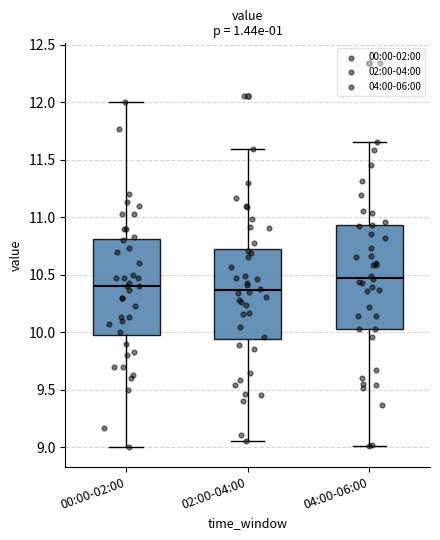

Reading left to right, transcribe this box plot: for each box, give where its median line is, the range the box spans, and where its two whiskers end, as read against the y-axis. The values are not printed on the chart, so give them approximately, as read against the axis.

00:00-02:00: median 10.40, box 10.00 to 10.80, whiskers 9.00 to 12.00
02:00-04:00: median 10.35, box 9.95 to 10.75, whiskers 9.05 to 11.60
04:00-06:00: median 10.50, box 10.05 to 10.95, whiskers 9.00 to 11.65